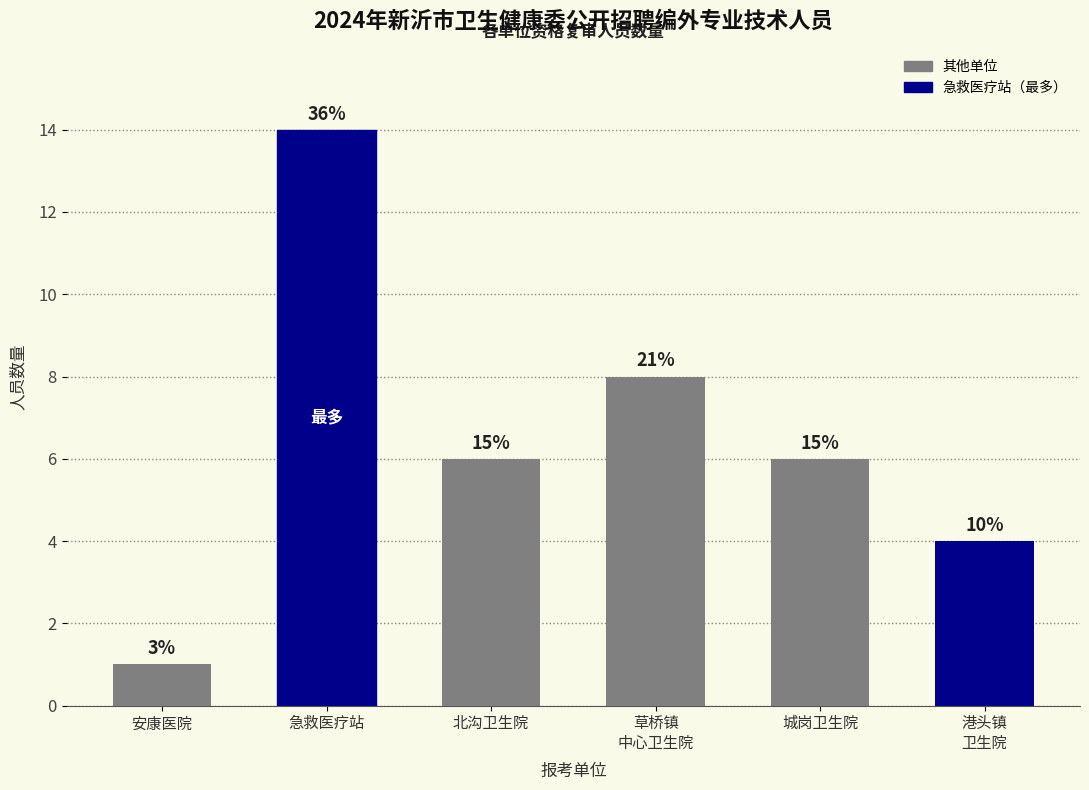

True or false: the data shows 7 at 港头镇
卫生院.

False